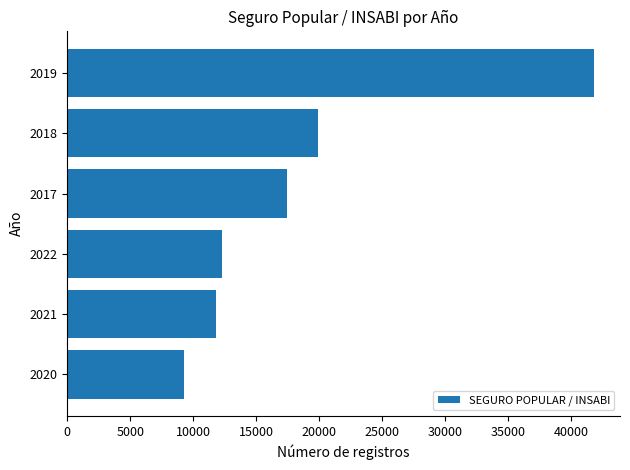

How many bars are there in total?

6